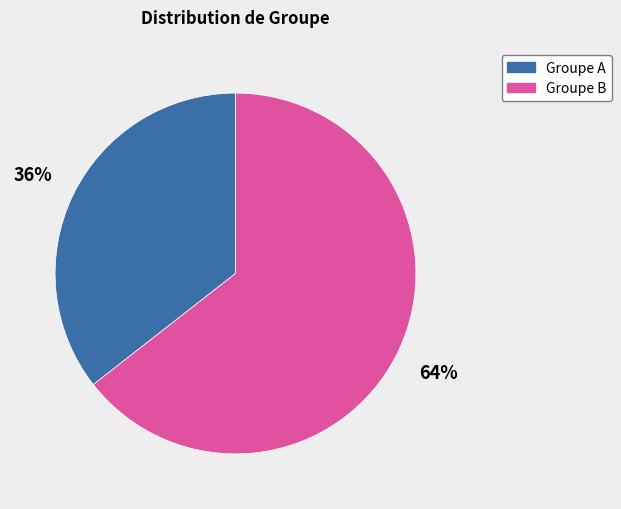

To the nearest percent, what is the average slice percentage?

50%